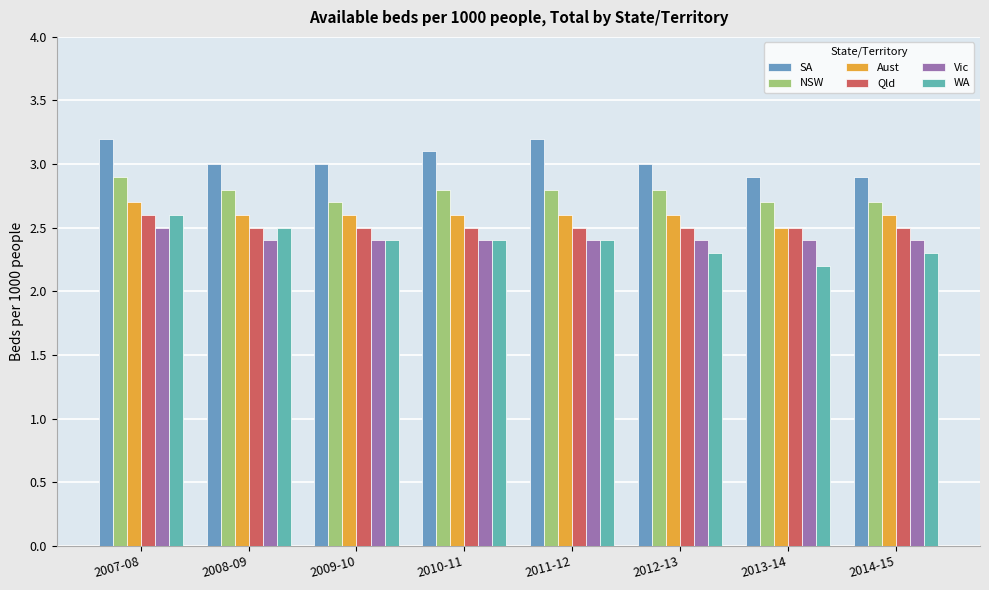

Where is Vic nearest to the value 2?

2008-09